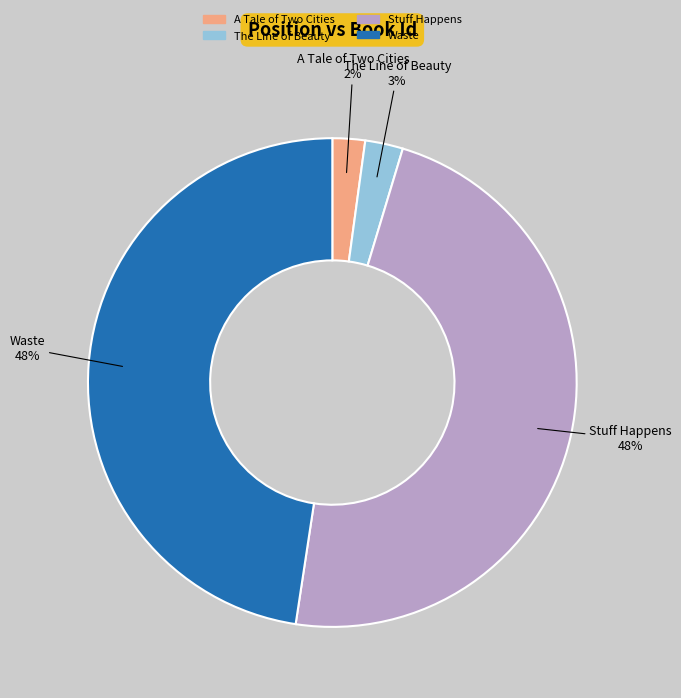

To the nearest percent, what is the difference between the largest and smallest slice percentages?

46%